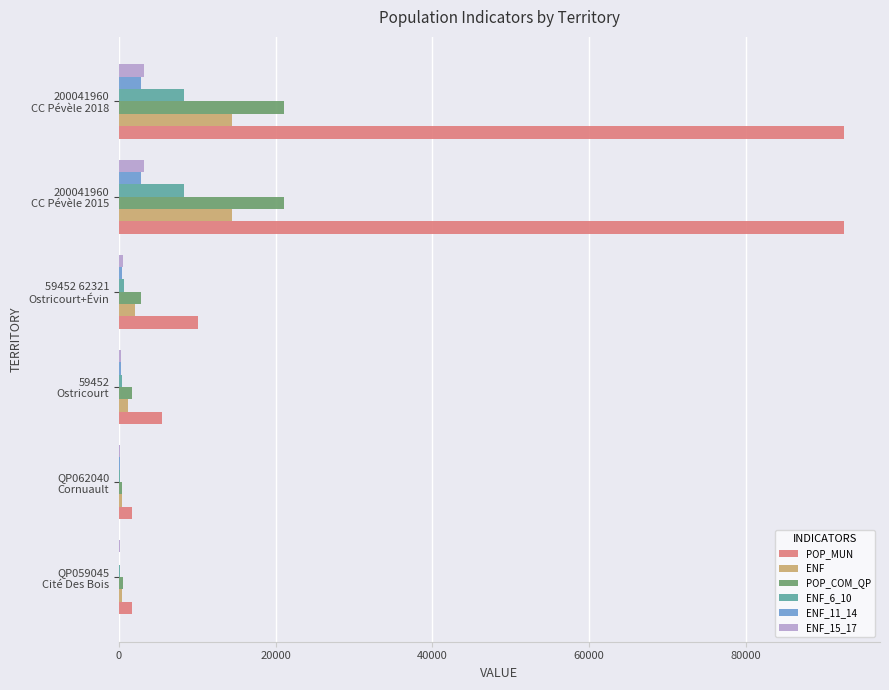

Which series has the largest total across all categories?

POP_MUN